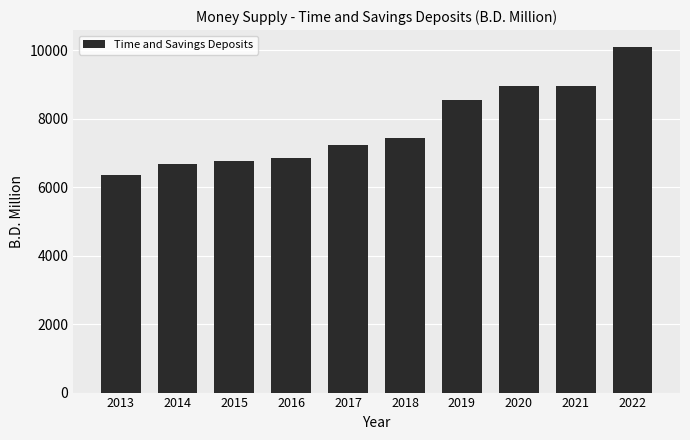

The chart shows a value of 12407.1 at 2019. True or false?

False